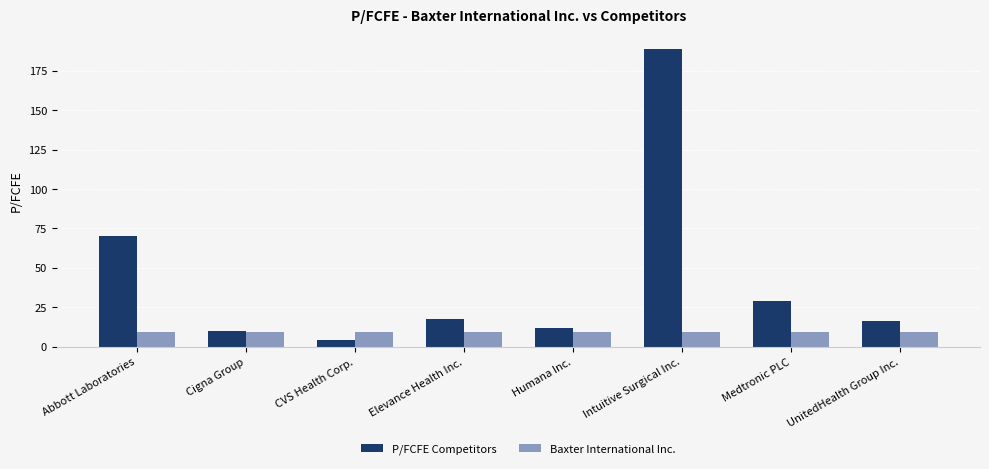

Which label corresponds to the smallest value in the chart?

CVS Health Corp.